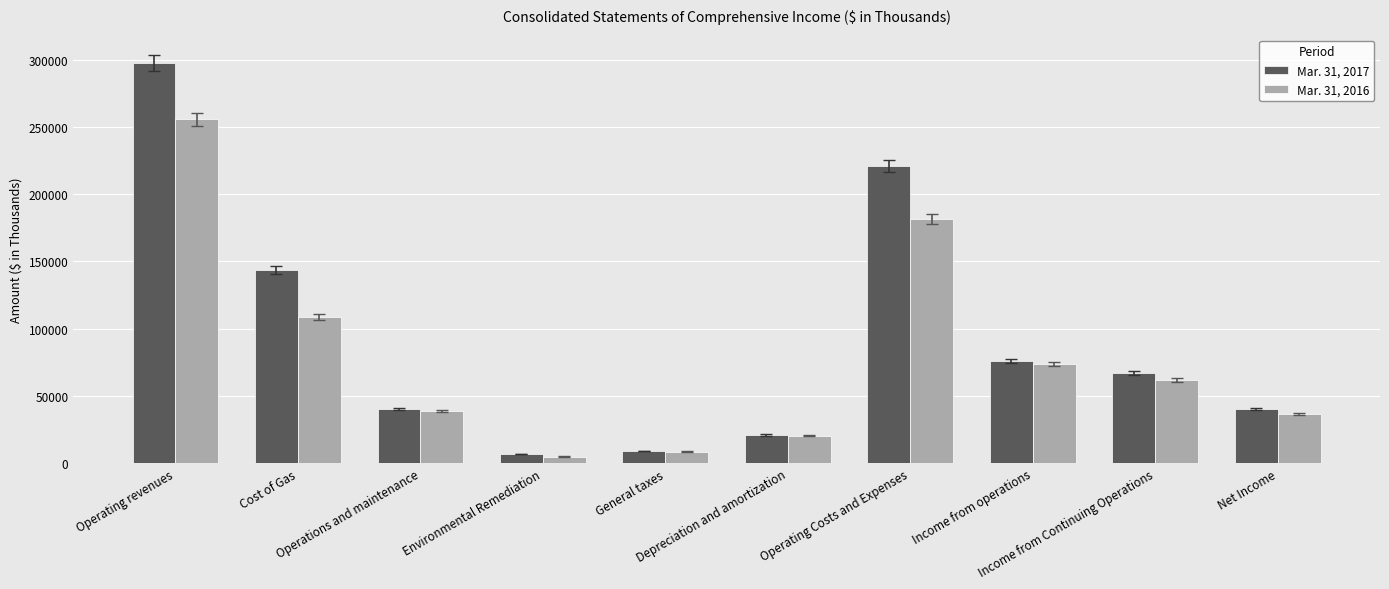

What are all the series names shown in the legend?

Mar. 31, 2017, Mar. 31, 2016